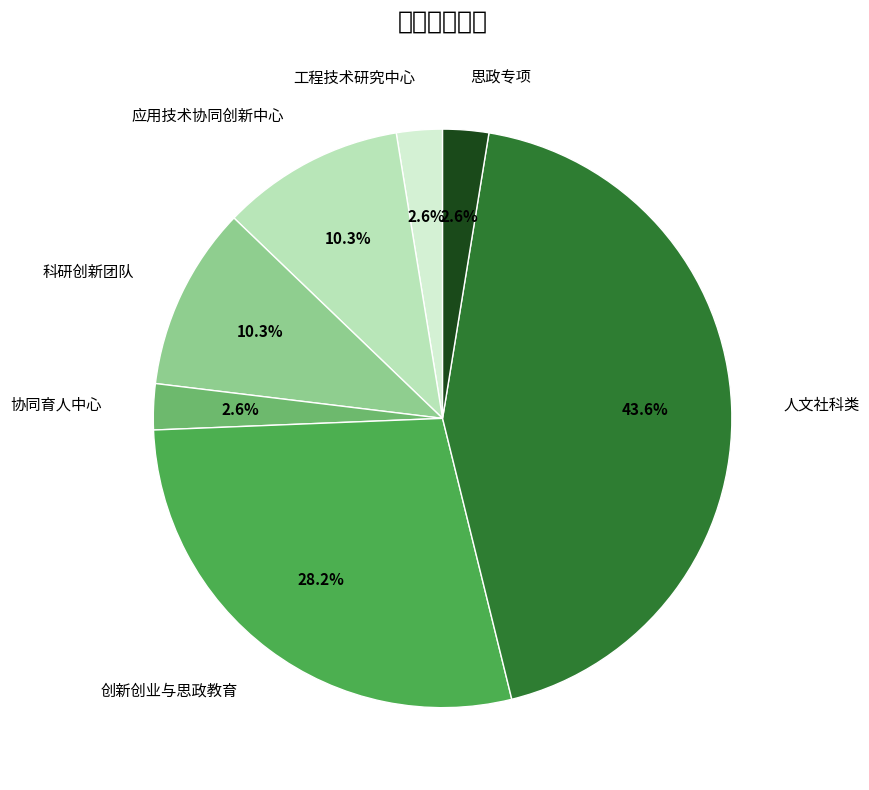

Does any single category account for the majority?

No